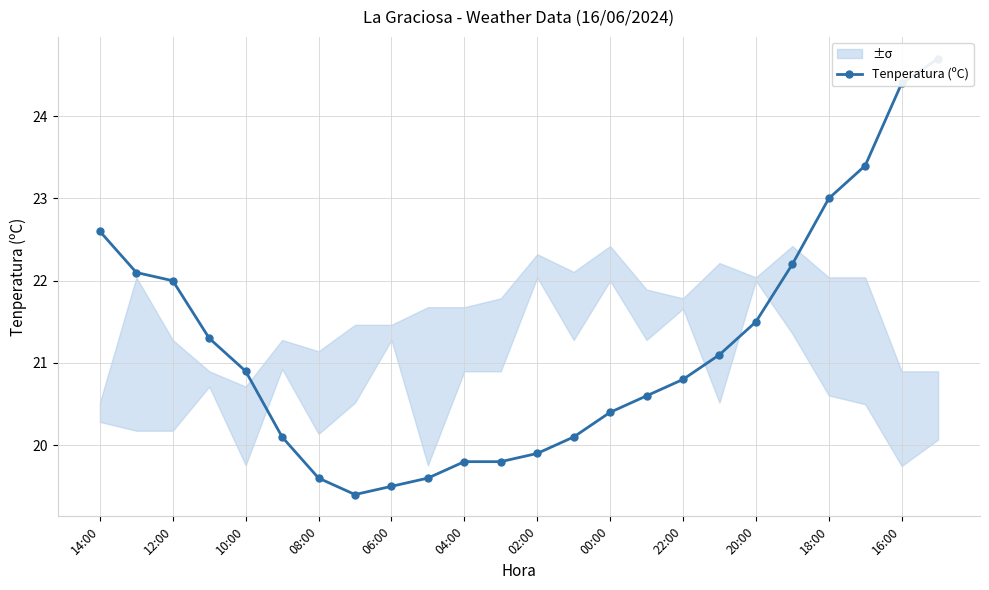

Is it true that the value at 23 is 39.4?

False